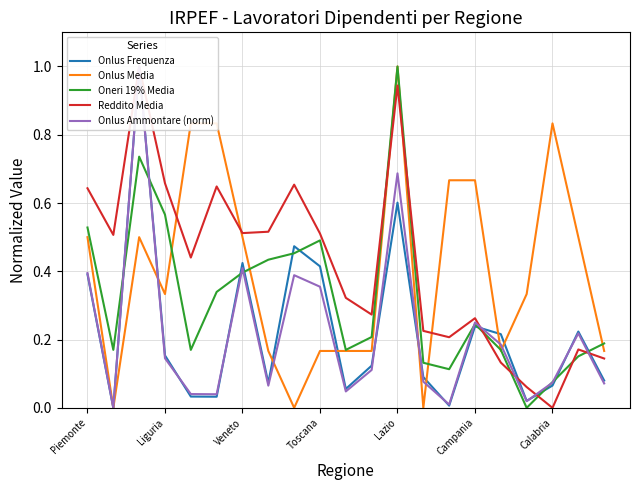

The value of Oneri 19% Media at 16 is 0.3. True or false?

False